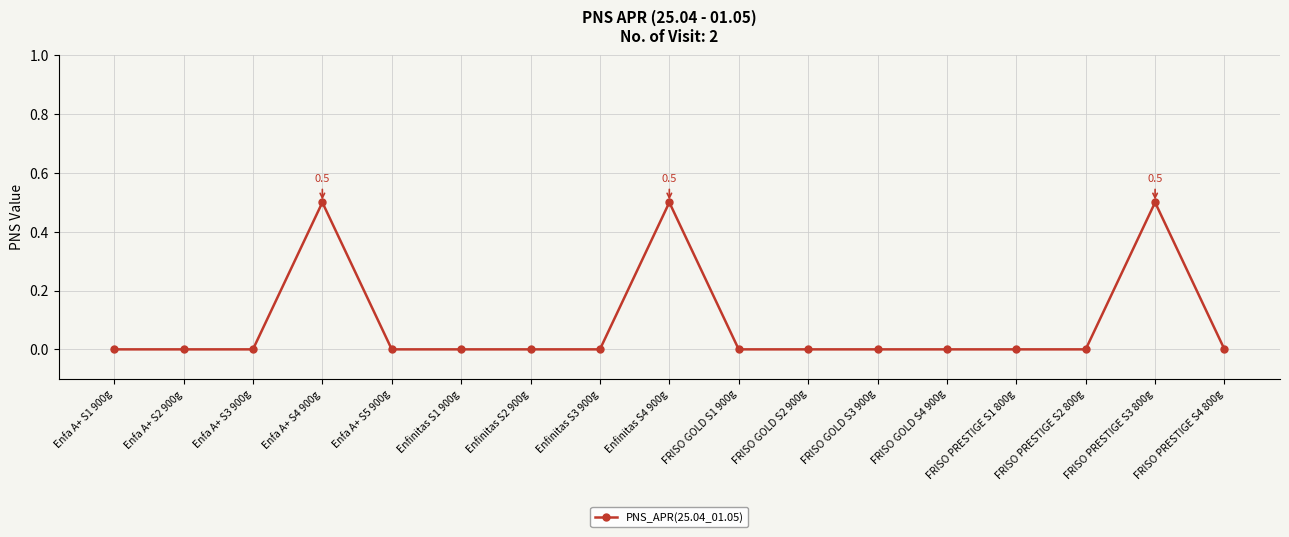

What is the greatest value displayed?

0.5